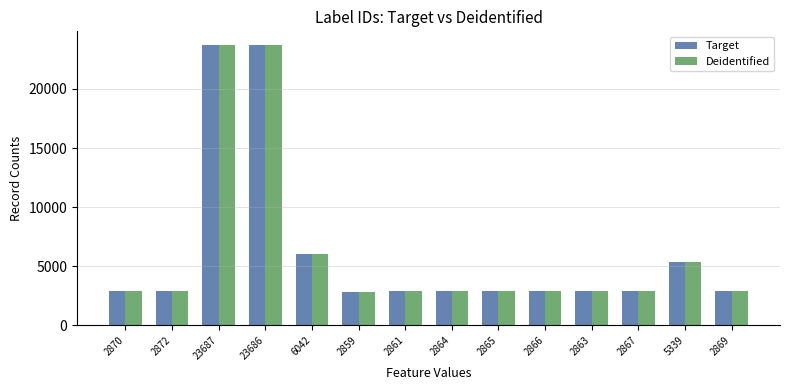

At how many categories does at least one series exceed 5005?

4